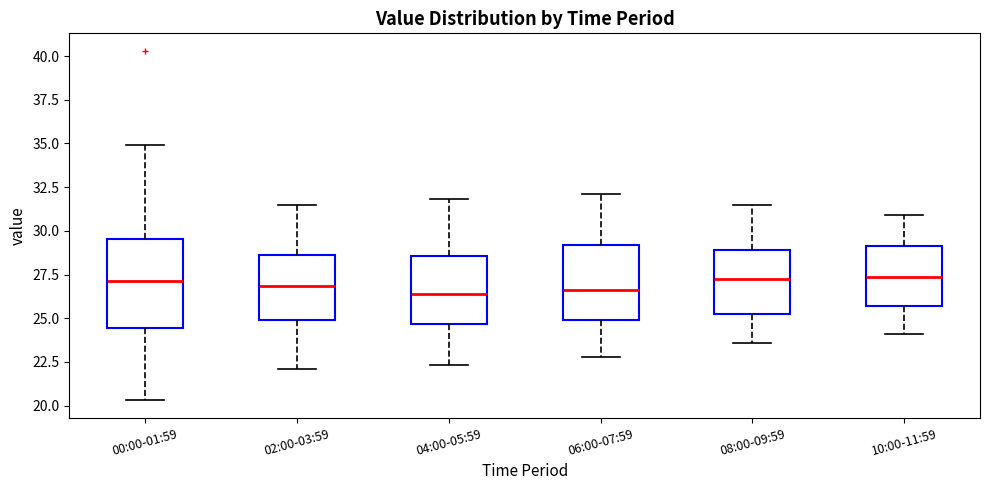

Where is the upper edge of the box for 08:00-09:59 on the y-axis? The values are not printed on the chart, so give them approximately, as read against the axis.

29.0